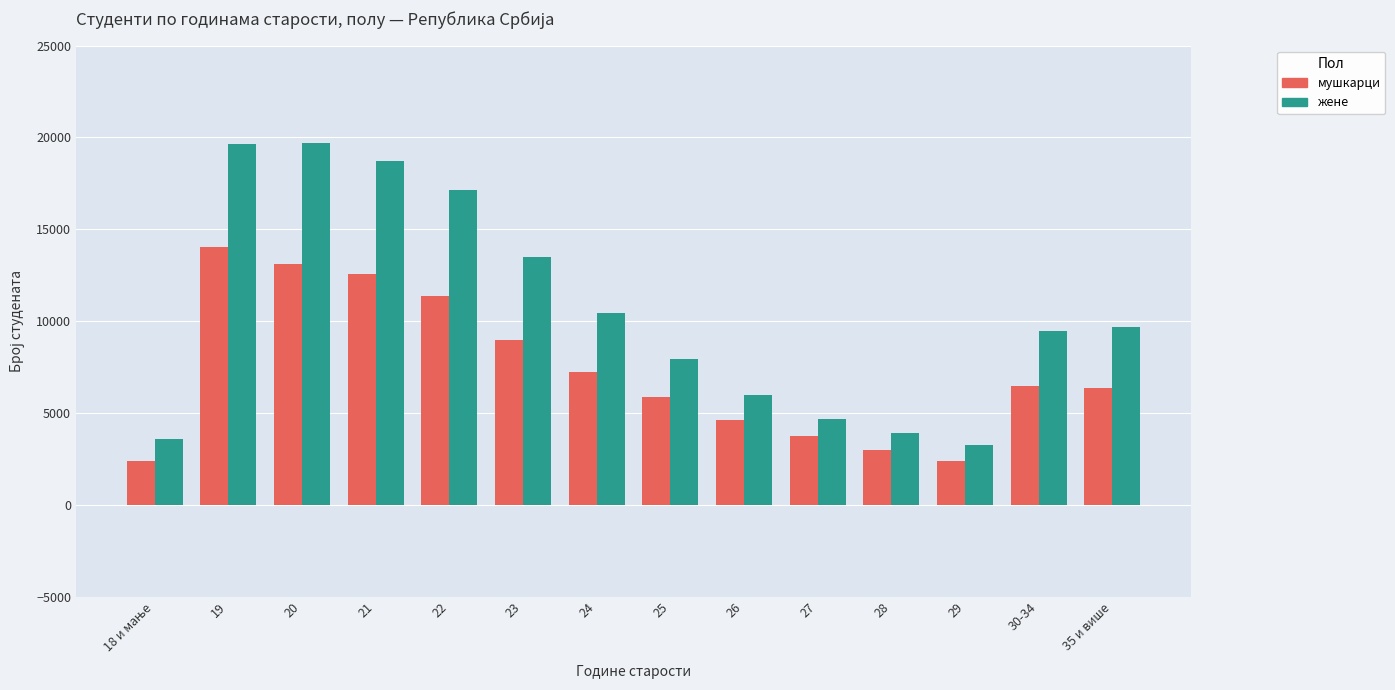

How many data points in жене are less than 9683?

7